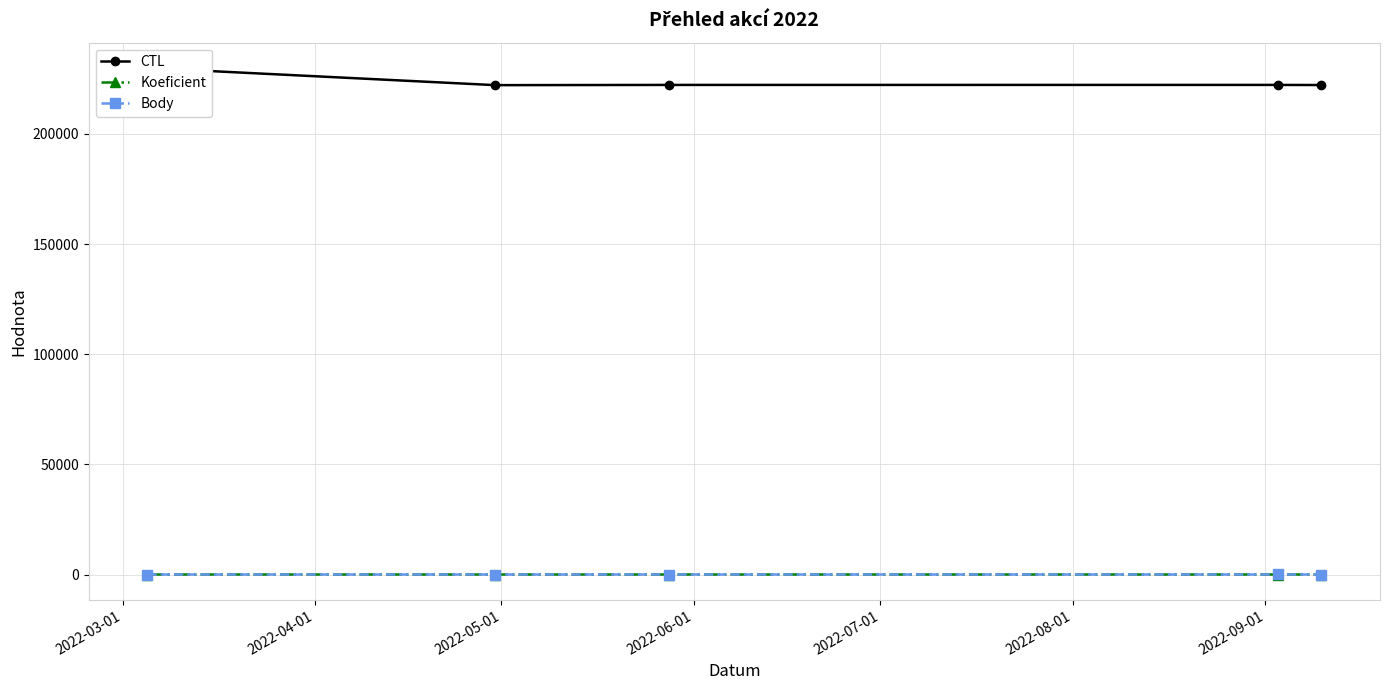

What are all the series names shown in the legend?

CTL, Koeficient, Body